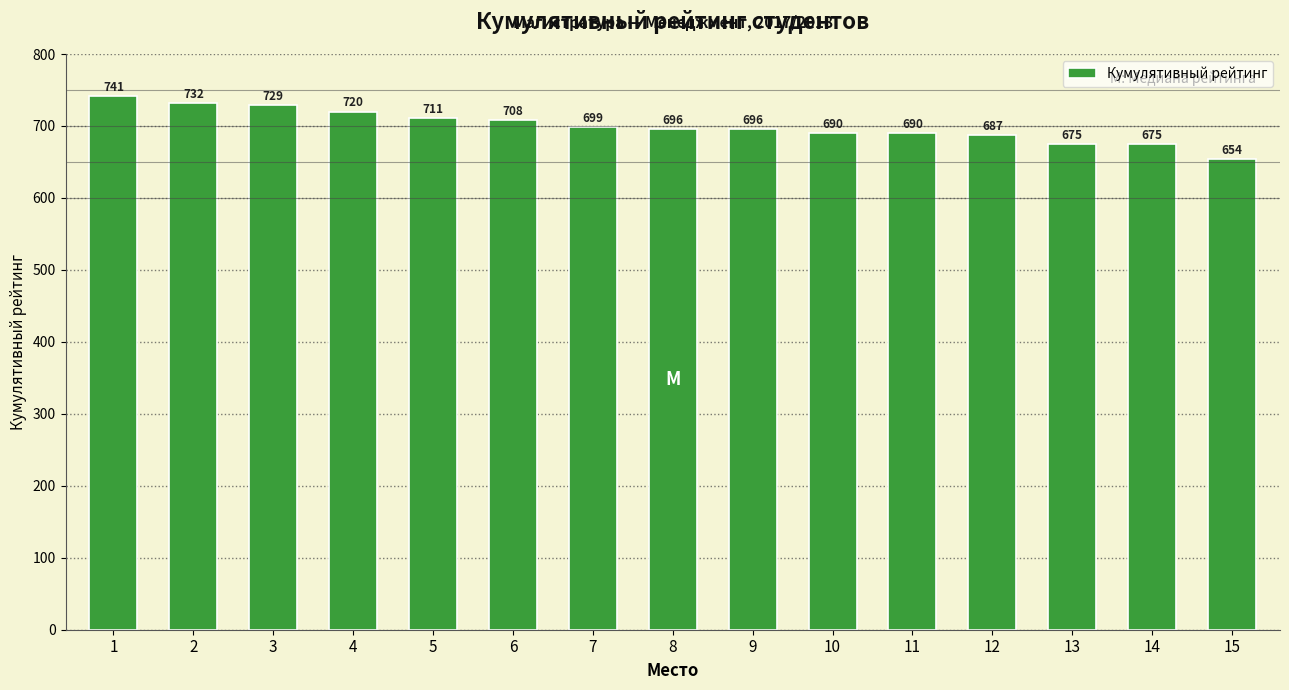

What is the difference between the second highest and minimum values?

78